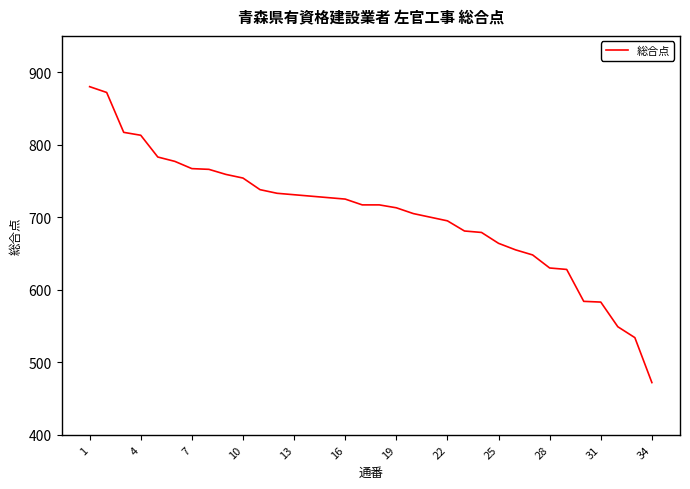

What is the smallest value displayed?

472